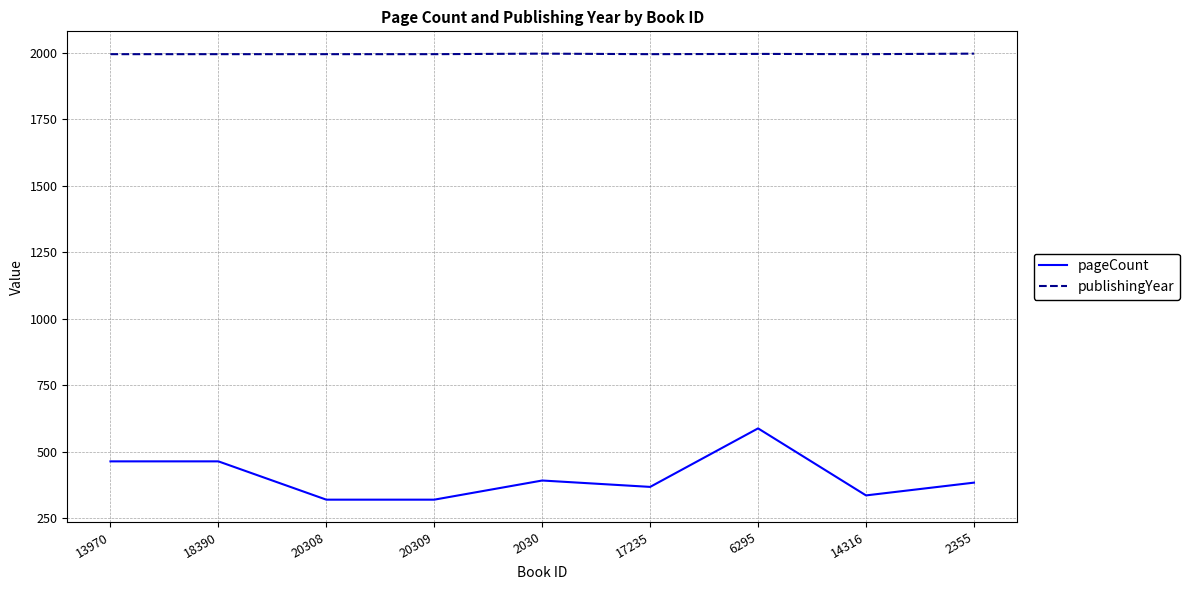

Is it true that pageCount equals 320 at 20308?

True